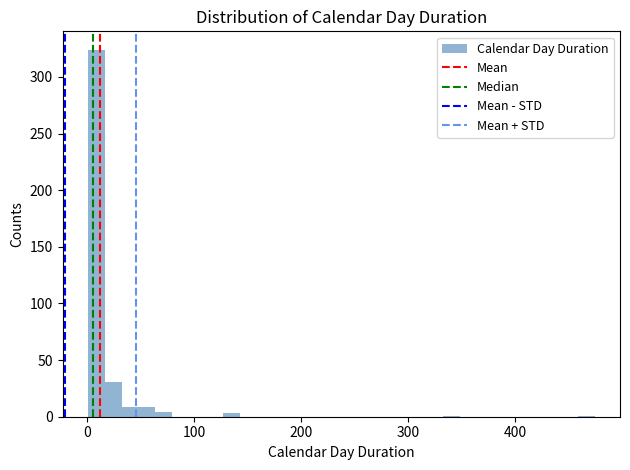

Around what value on the x-axis is the tallest bar? Give the approximate position of its centre, as read against the axis.

10